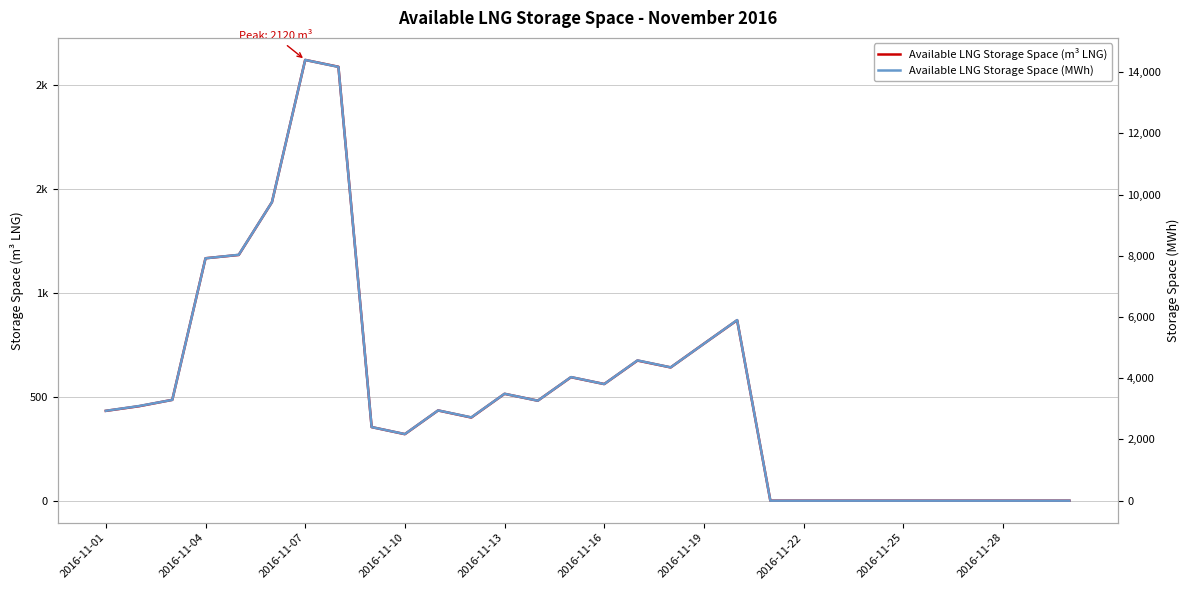

What is the average value of the Available LNG Storage Space (MWh) series?

3613.8